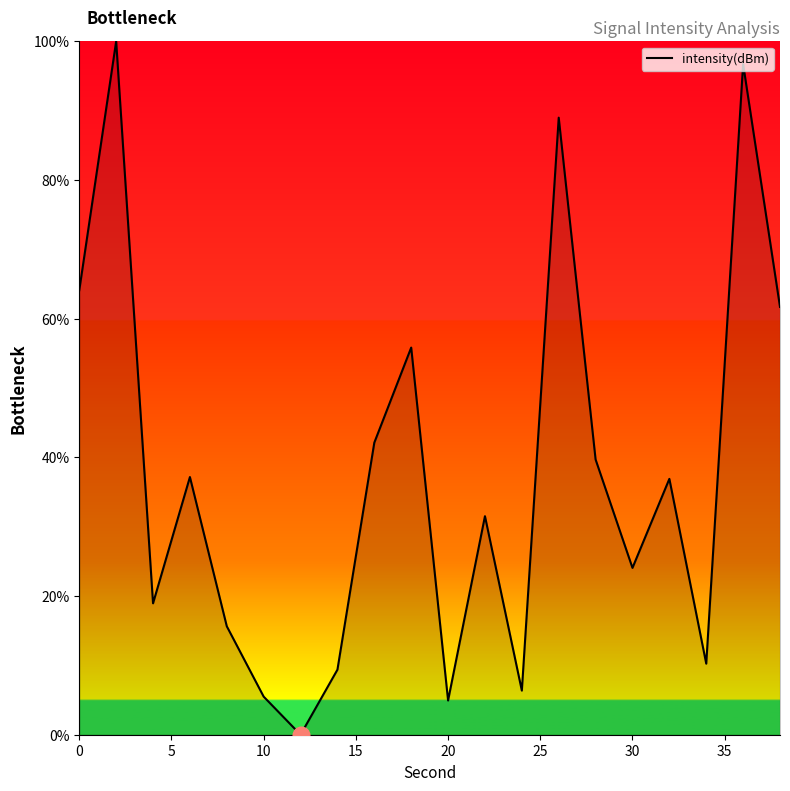

What is the difference between the maximum and minimum values?

100.0